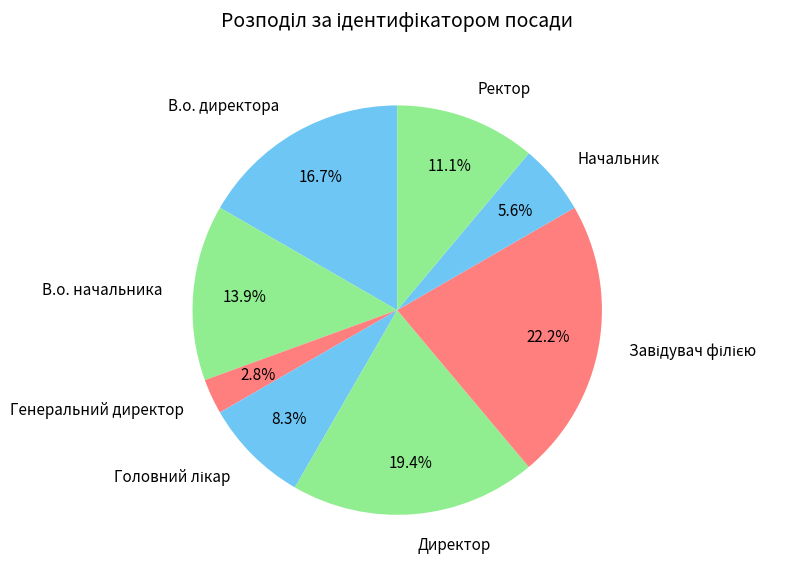

Do В.о. директора and В.о. начальника together represent more than half of the pie?

No